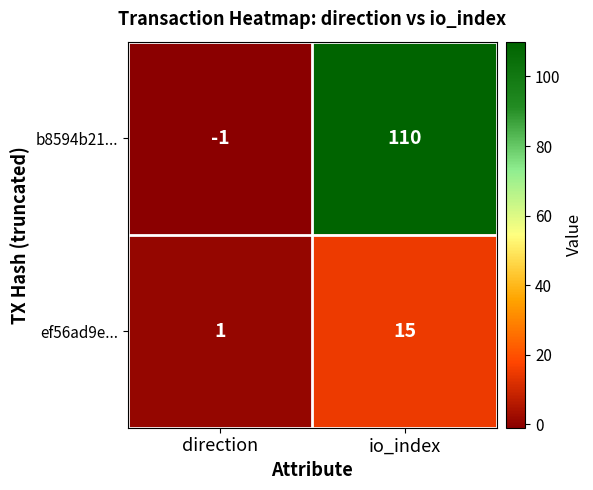

Which category has the lowest value in the ef56ad9e... series?

direction